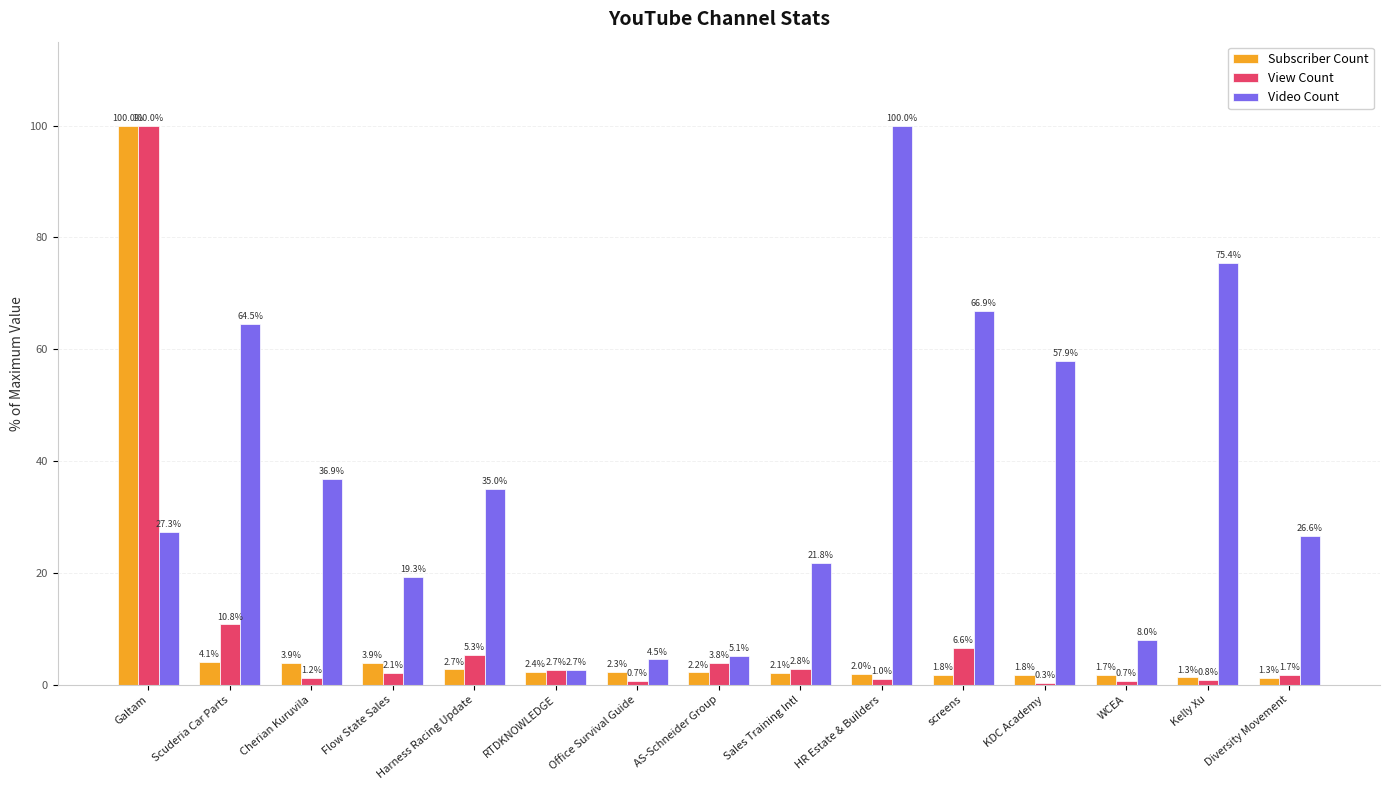

What is the highest value of the Subscriber Count series?

100.0